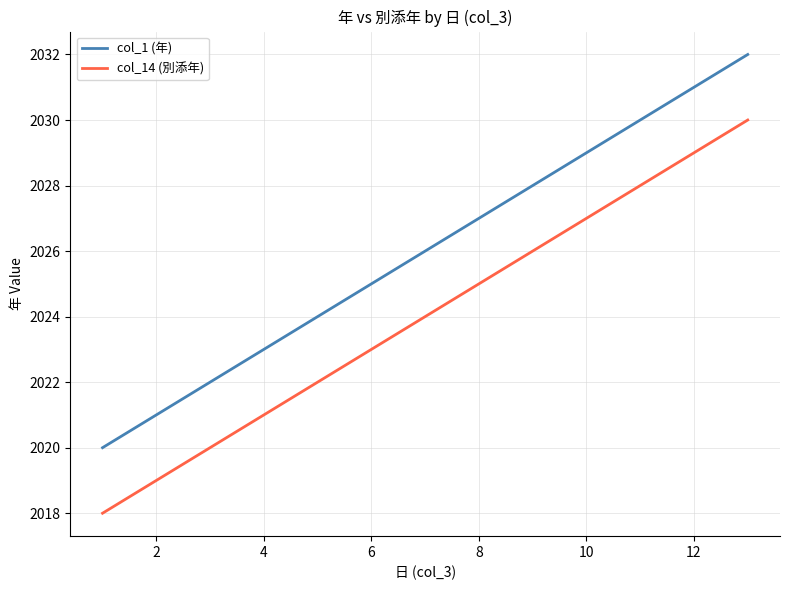

What are all the series names shown in the legend?

col_1 (年), col_14 (別添年)